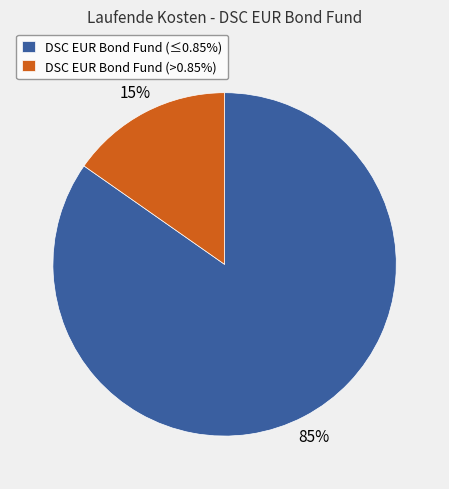

To the nearest percent, what percentage of the pie is DSC EUR Bond Fund (>0.85%)?

15%